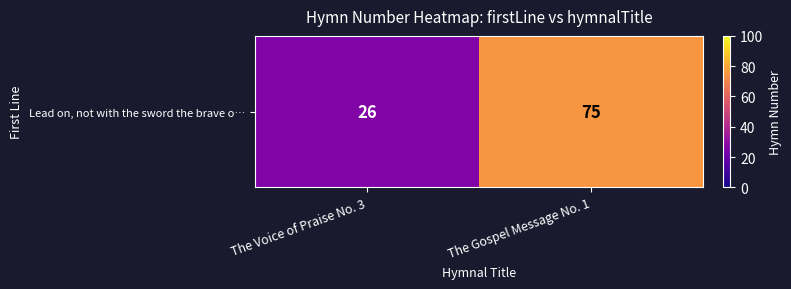

What is the ratio of the value at The Gospel Message No. 1 to the value at The Voice of Praise No. 3?

2.9